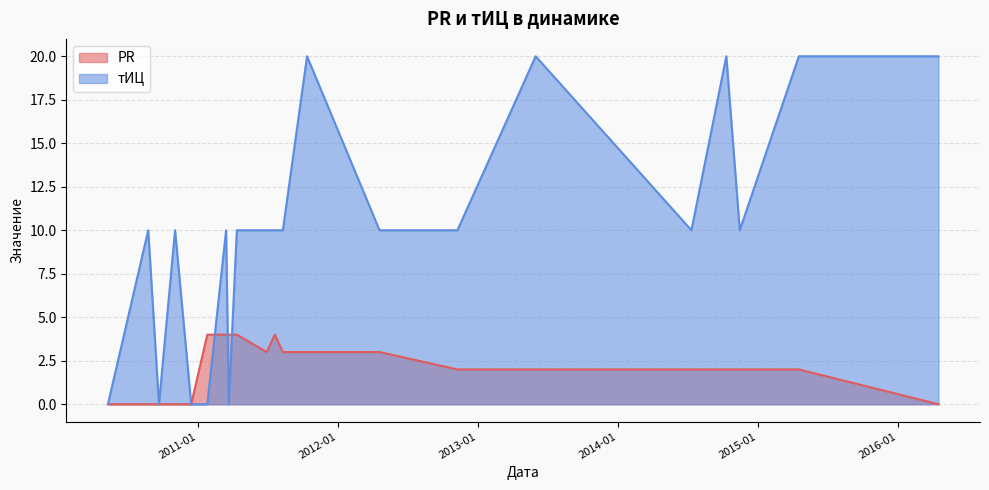

Which series has the largest total across all categories?

тИЦ